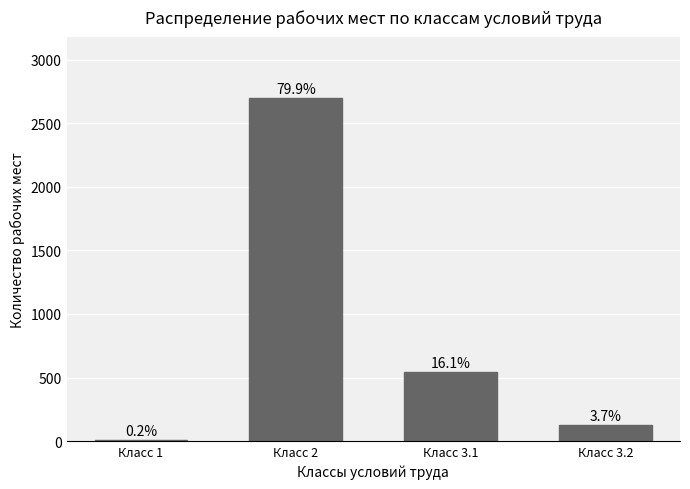

Which label corresponds to the smallest value in the chart?

Класс 1